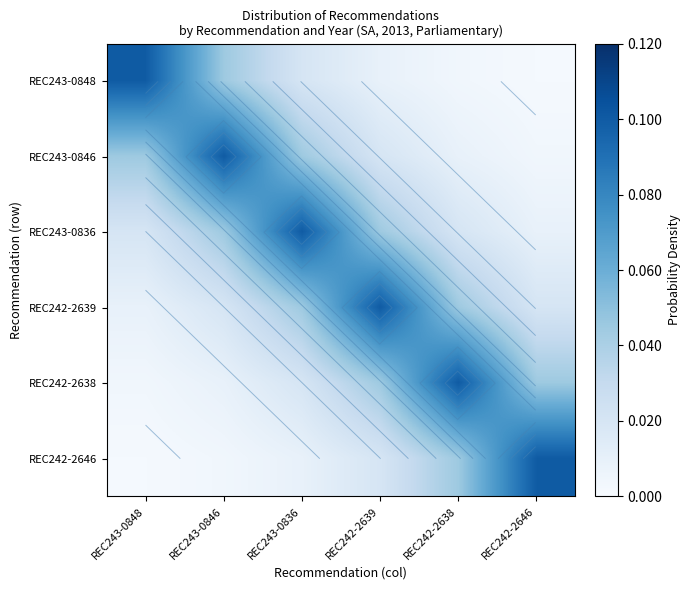

Rank the series at REC243-0846 from highest to lowest value.

REC243-0846, REC243-0848, REC243-0836, REC242-2639, REC242-2638, REC242-2646